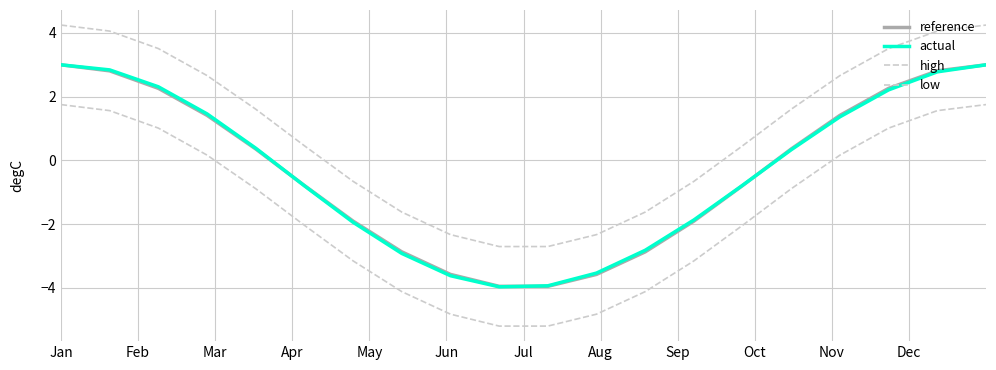

At which category is the sum across all series the highest?

Jan